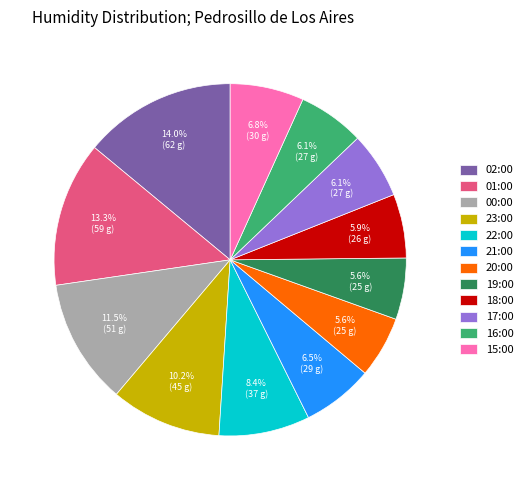

What is the total percentage of 19:00 and 17:00?

11.7%